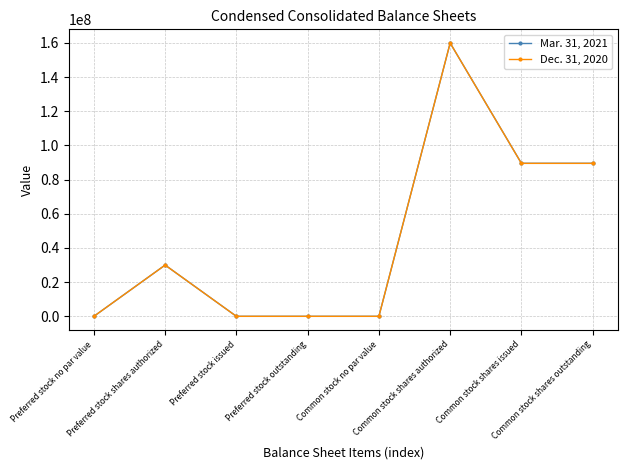

How many data points does each series have?

8